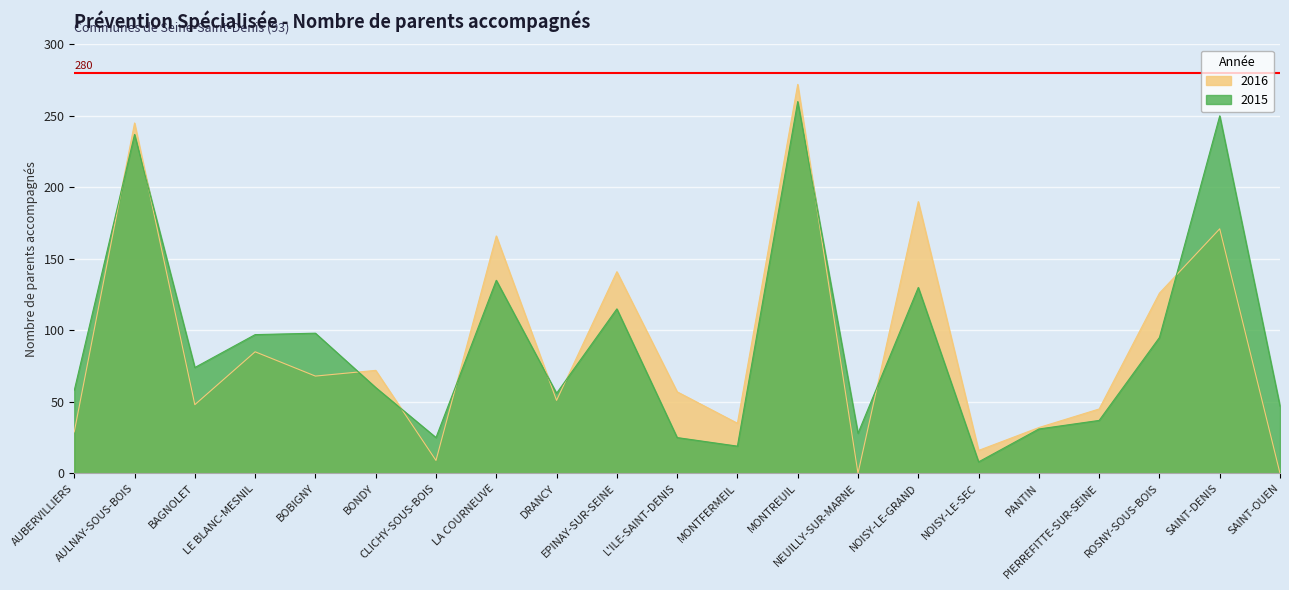

Between which two adjacent categories do 2016 and 2015 first intersect?

AUBERVILLIERS and AULNAY-SOUS-BOIS